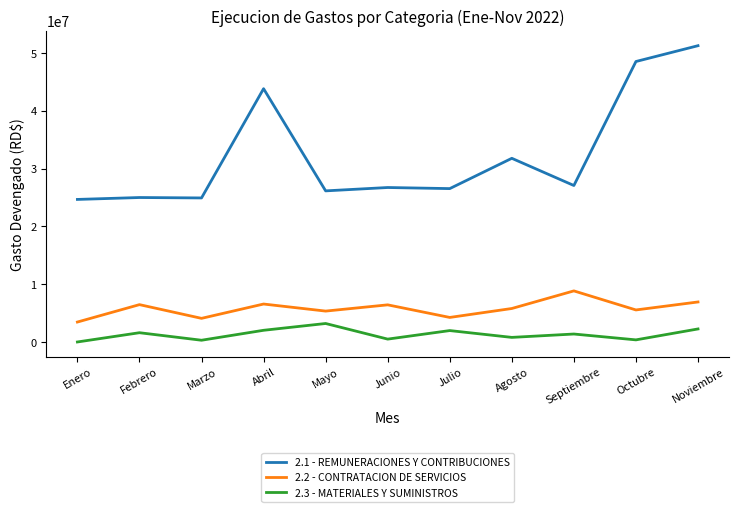

What is the spread (max minus min) of values at Octubre?

48143095.5